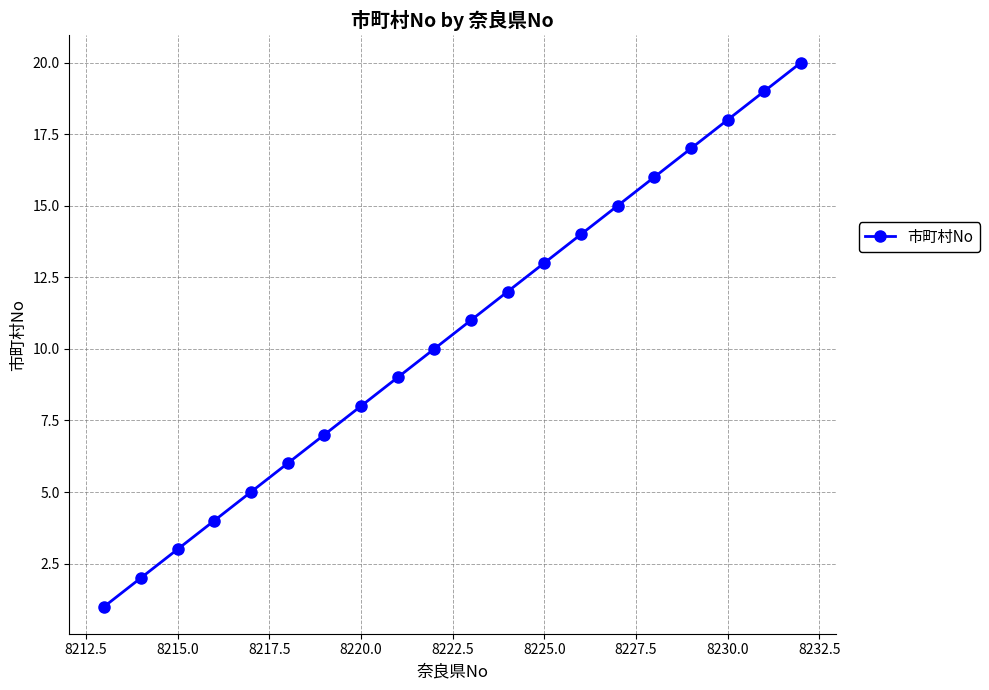

What is the value of the 4th point from the left?

4